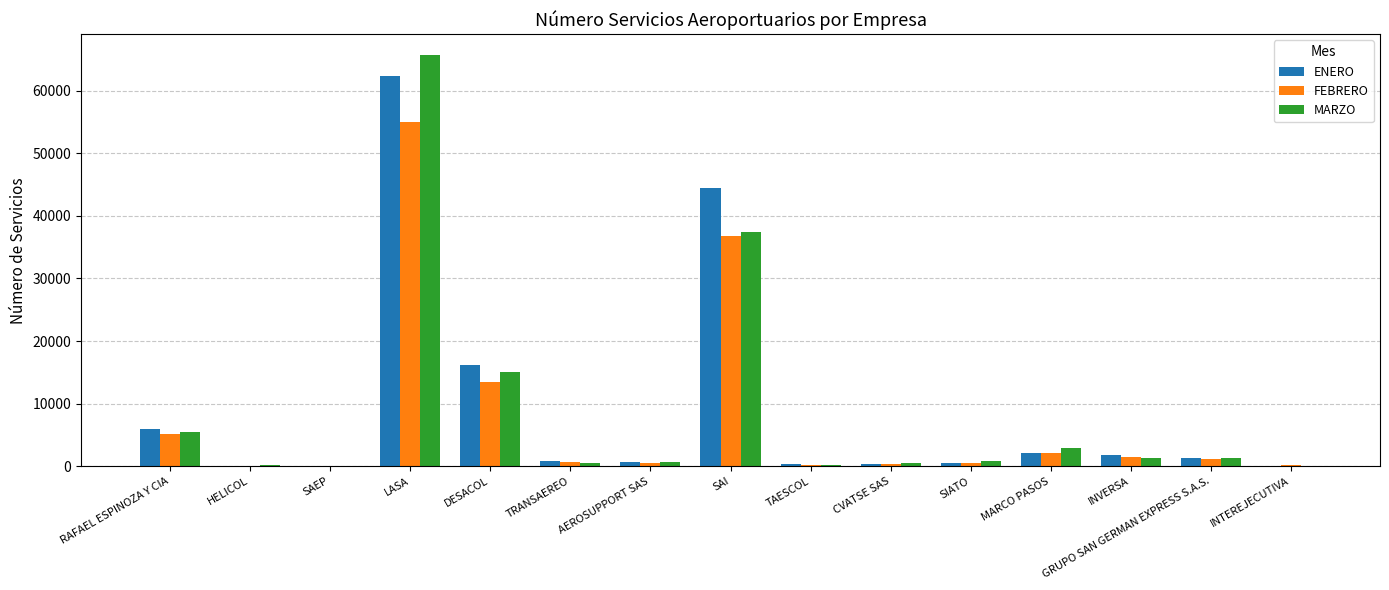

How many groups of bars are there?

15